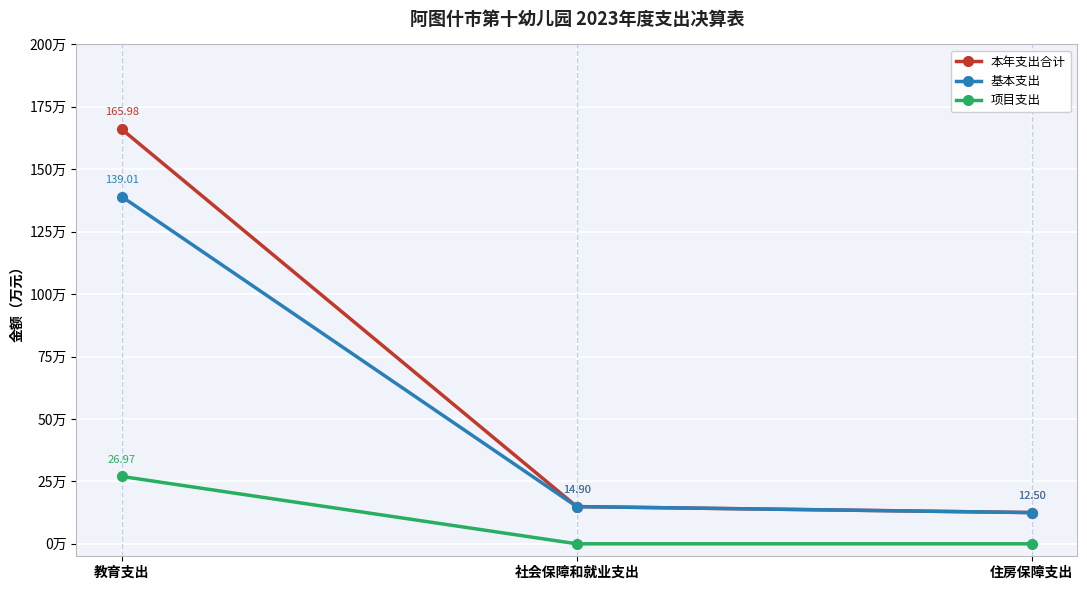

What is the label of the 2nd point from the left?

社会保障和就业支出